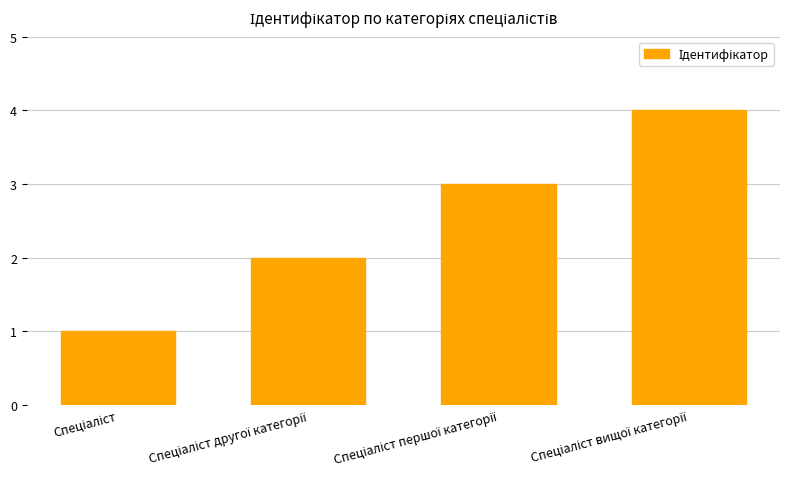

What is the smallest value displayed?

1